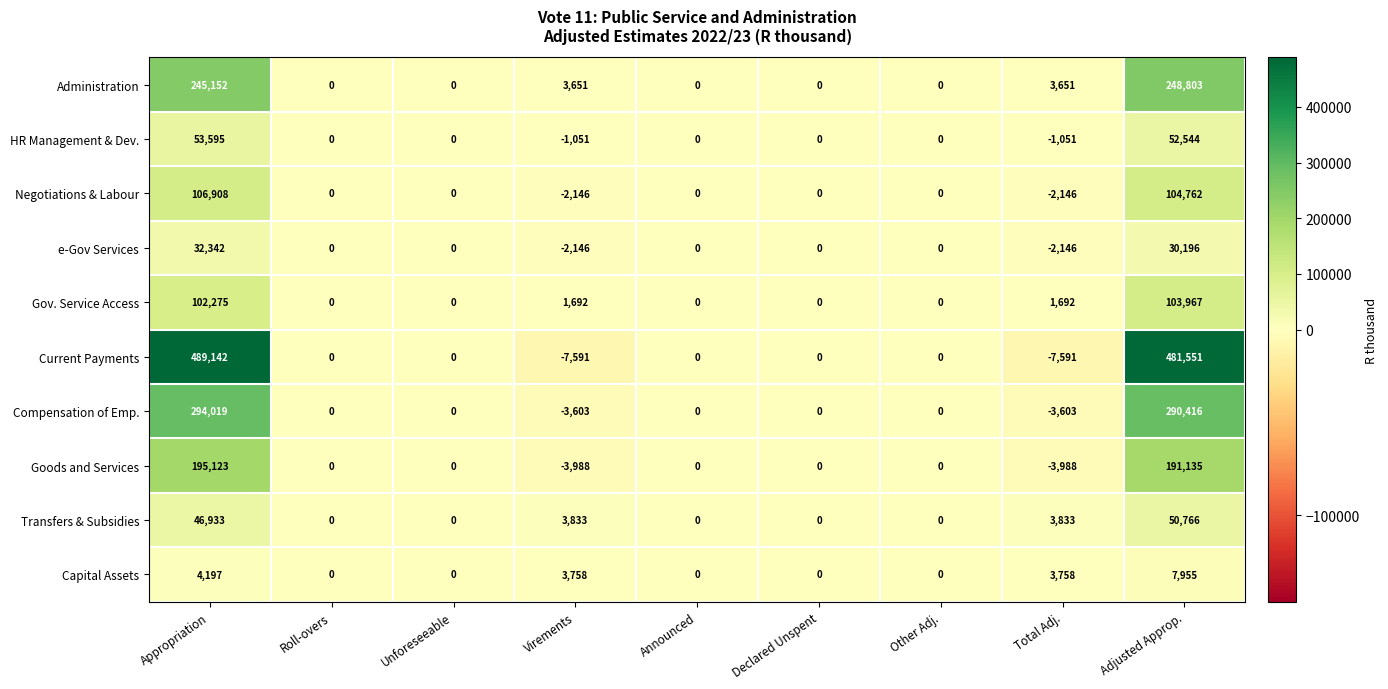

How many data points in Goods and Services are less than 0?

2